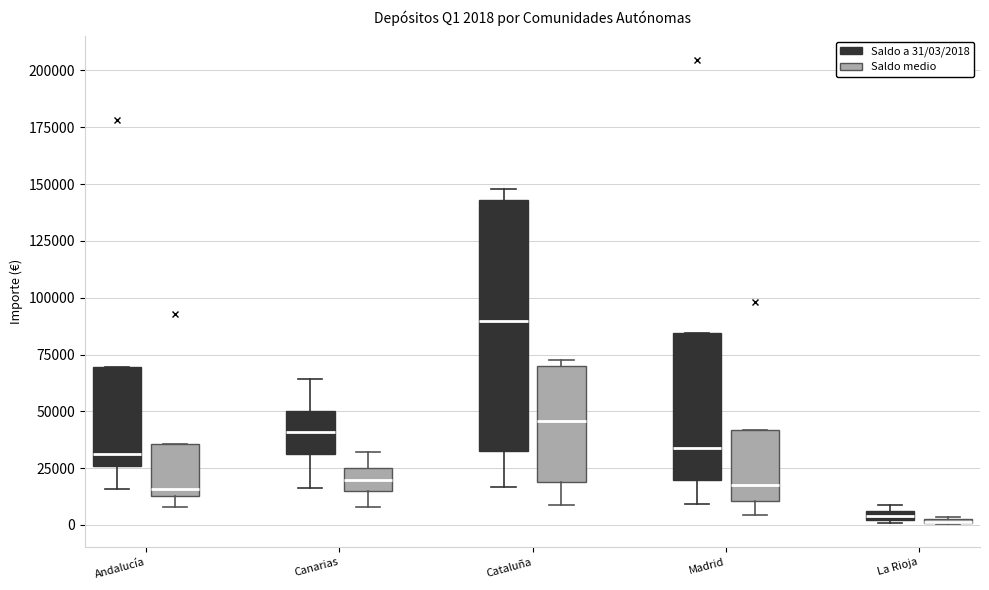

Which box is the tallest, from its lower edge to its upper edge?

Cataluña (Saldo a 31/03/2018)